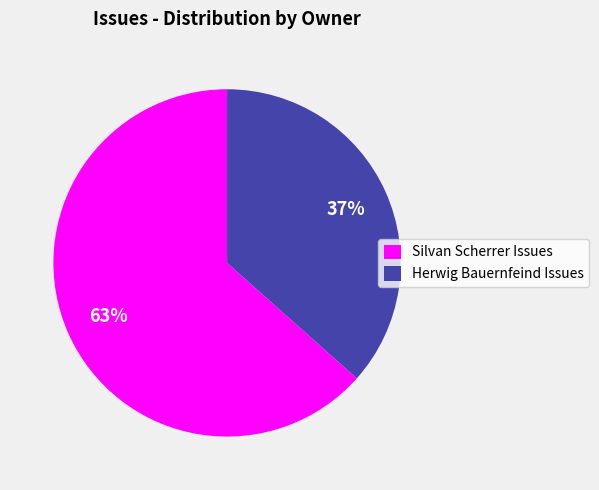

Which slice represents more than half of the pie?

Silvan Scherrer Issues